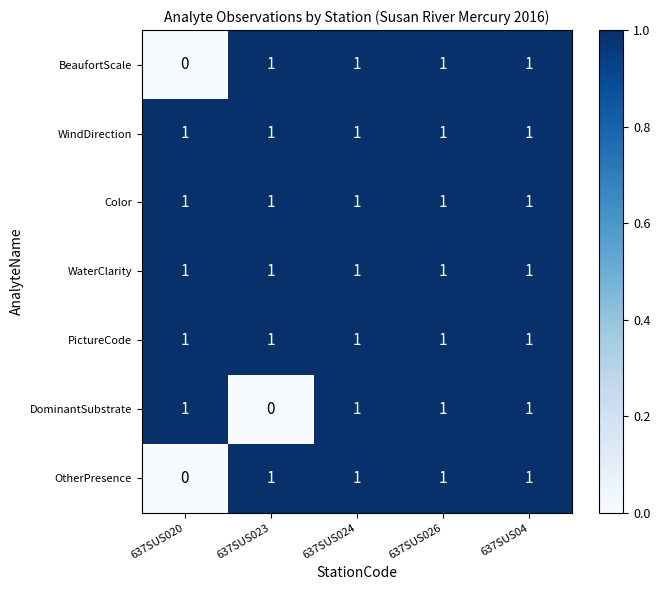

The OtherPresence series shows 1 at 637SUS026. True or false?

True